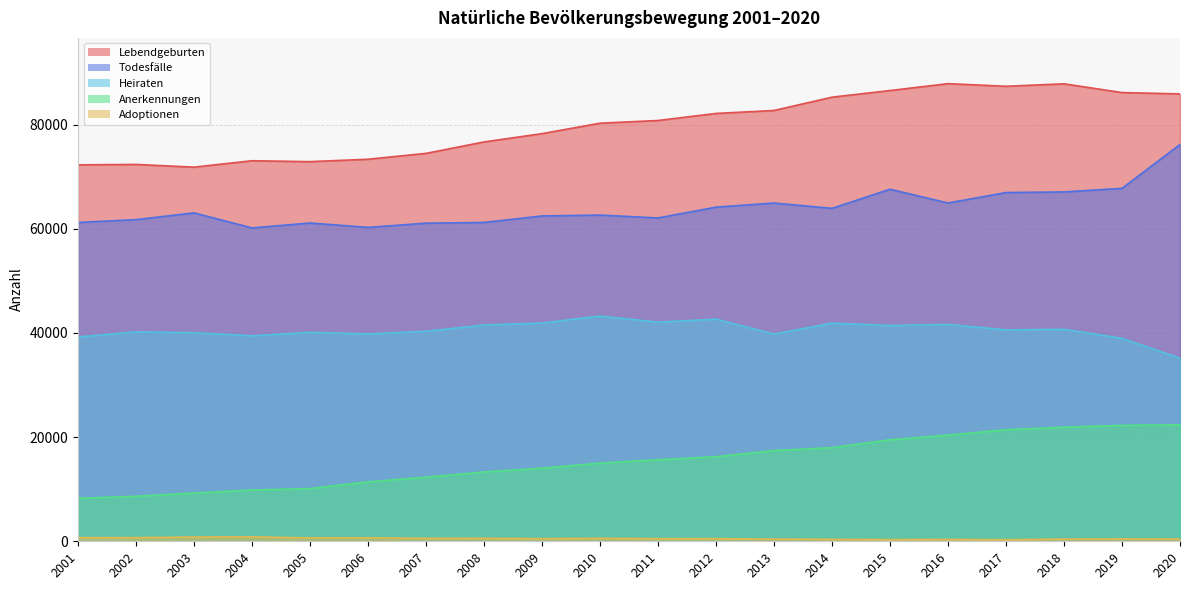

What is the total value across all series at 2012?

205738